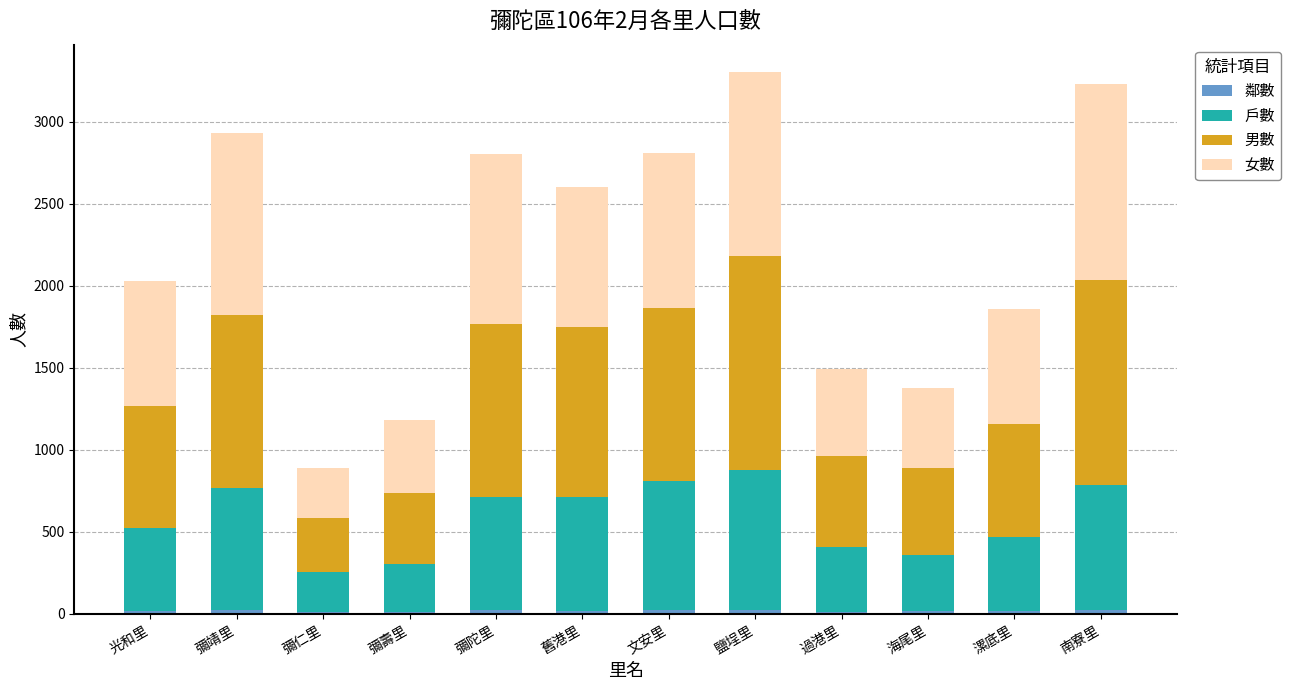

At which category is the sum across all series the highest?

鹽埕里